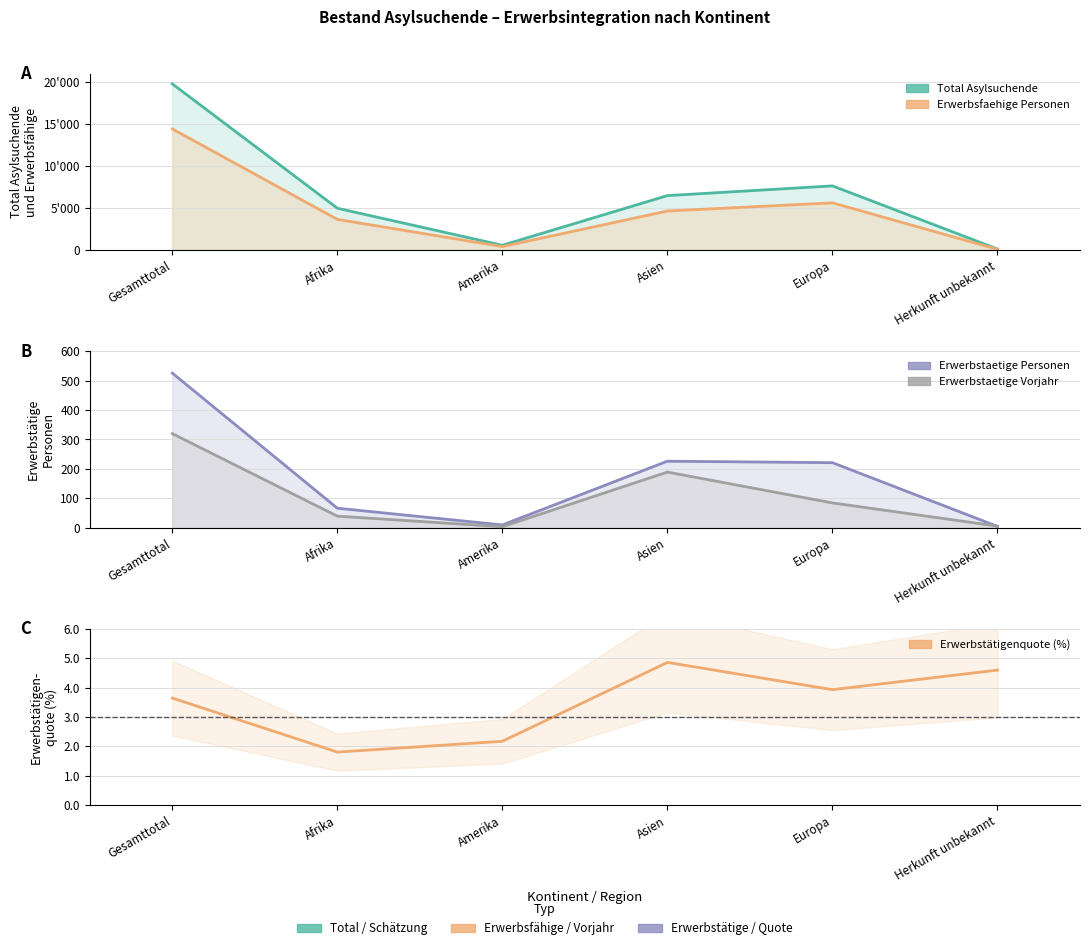

Reading right to left, extract all data points from this chart.

Total Asylsuchende: Herkunft unbekannt=123.0	Europa=7644.0	Asien=6484.0	Amerika=570.0	Afrika=4978.0	Gesamttotal=19800.0
Erwerbsfaehige Personen: Herkunft unbekannt=87.0	Europa=5622.0	Asien=4650.0	Amerika=414.0	Afrika=3655.0	Gesamttotal=14429.0
Erwerbstaetige Personen: Herkunft unbekannt=4.0	Europa=221.0	Asien=226.0	Amerika=9.0	Afrika=66.0	Gesamttotal=526.0
Erwerbstaetige Vorjahr: Herkunft unbekannt=5.0	Europa=84.0	Asien=189.0	Amerika=3.0	Afrika=39.0	Gesamttotal=320.0
Erwerbstätigenquote (%): Herkunft unbekannt=4.6	Europa=3.9	Asien=4.9	Amerika=2.2	Afrika=1.8	Gesamttotal=3.6